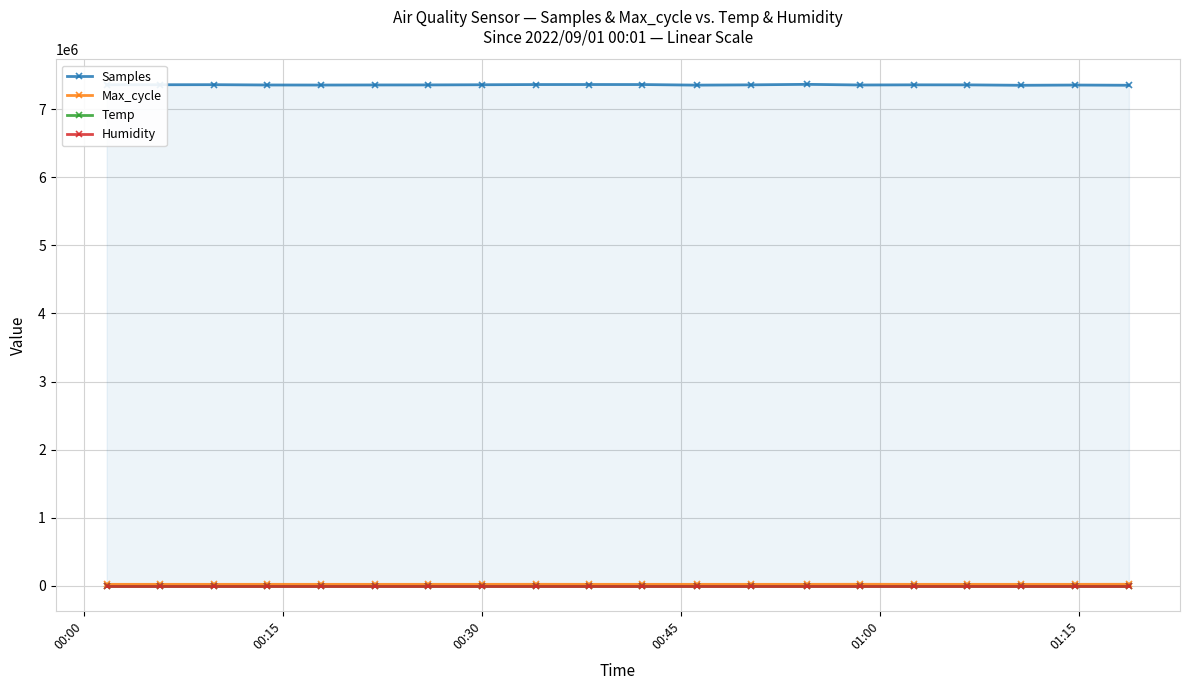

Which series has the widest spread of values?

Samples